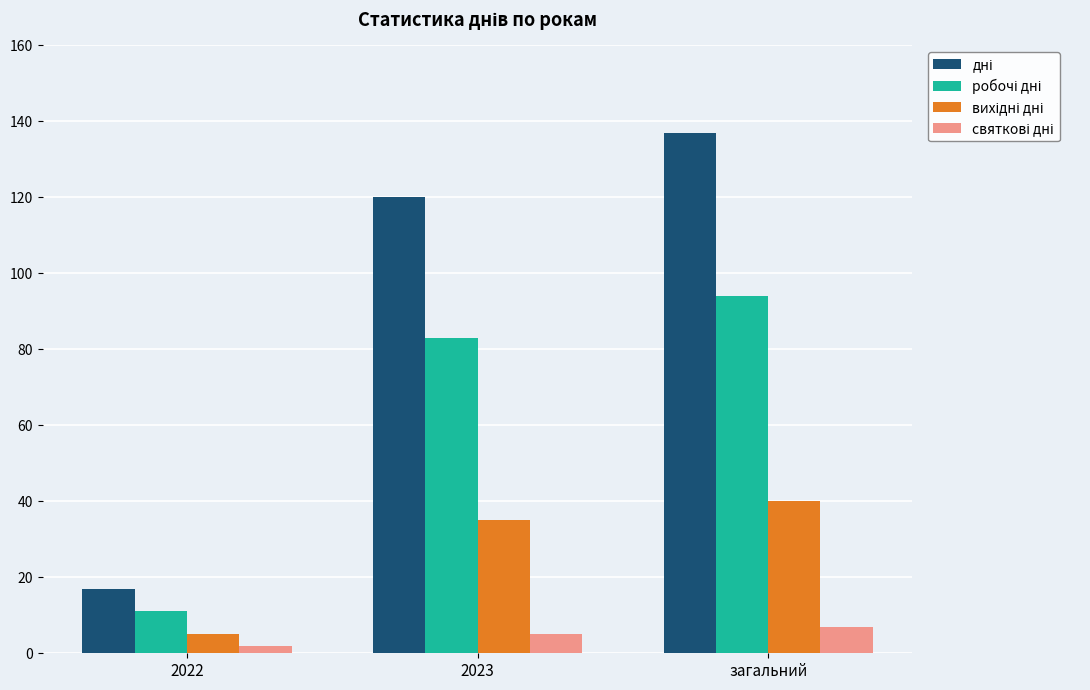

What is the spread (max minus min) of values at загальний?

130